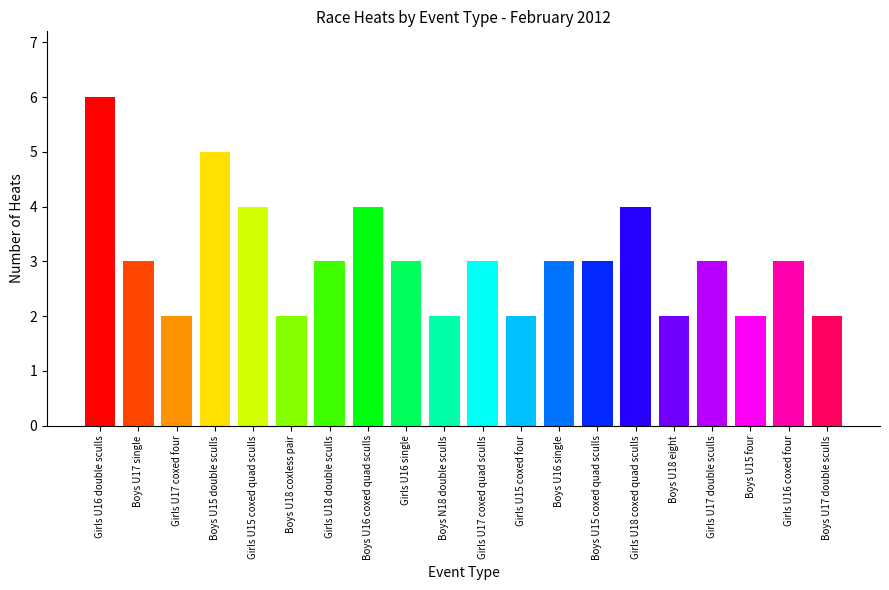

Approximately how many times larger is the value at Girls U16 coxed four compared to Girls U16 single?

1.0